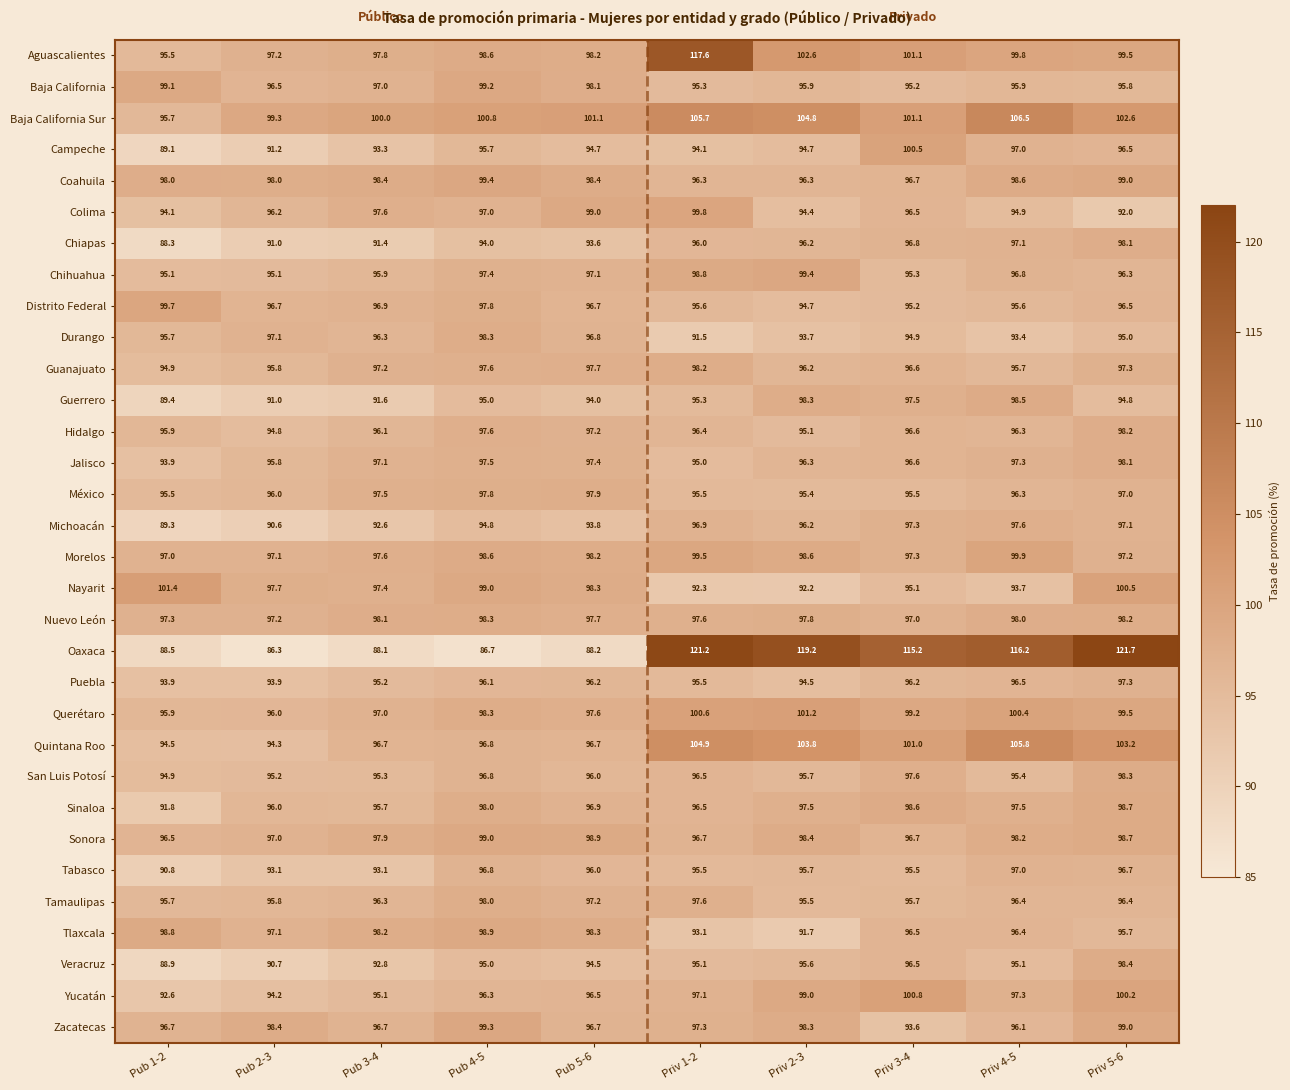

What is the difference between the maximum and minimum values in the Hidalgo series?

3.4